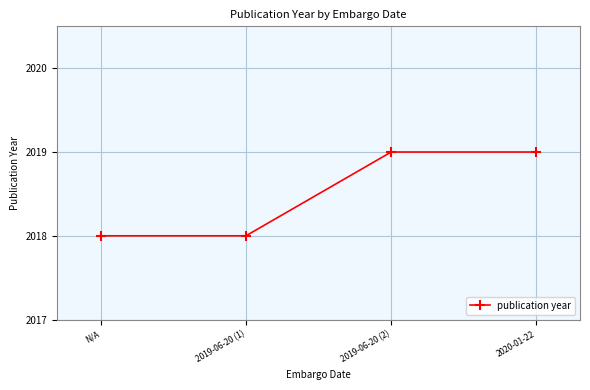

Is it true that the value at N/A is 2018?

True